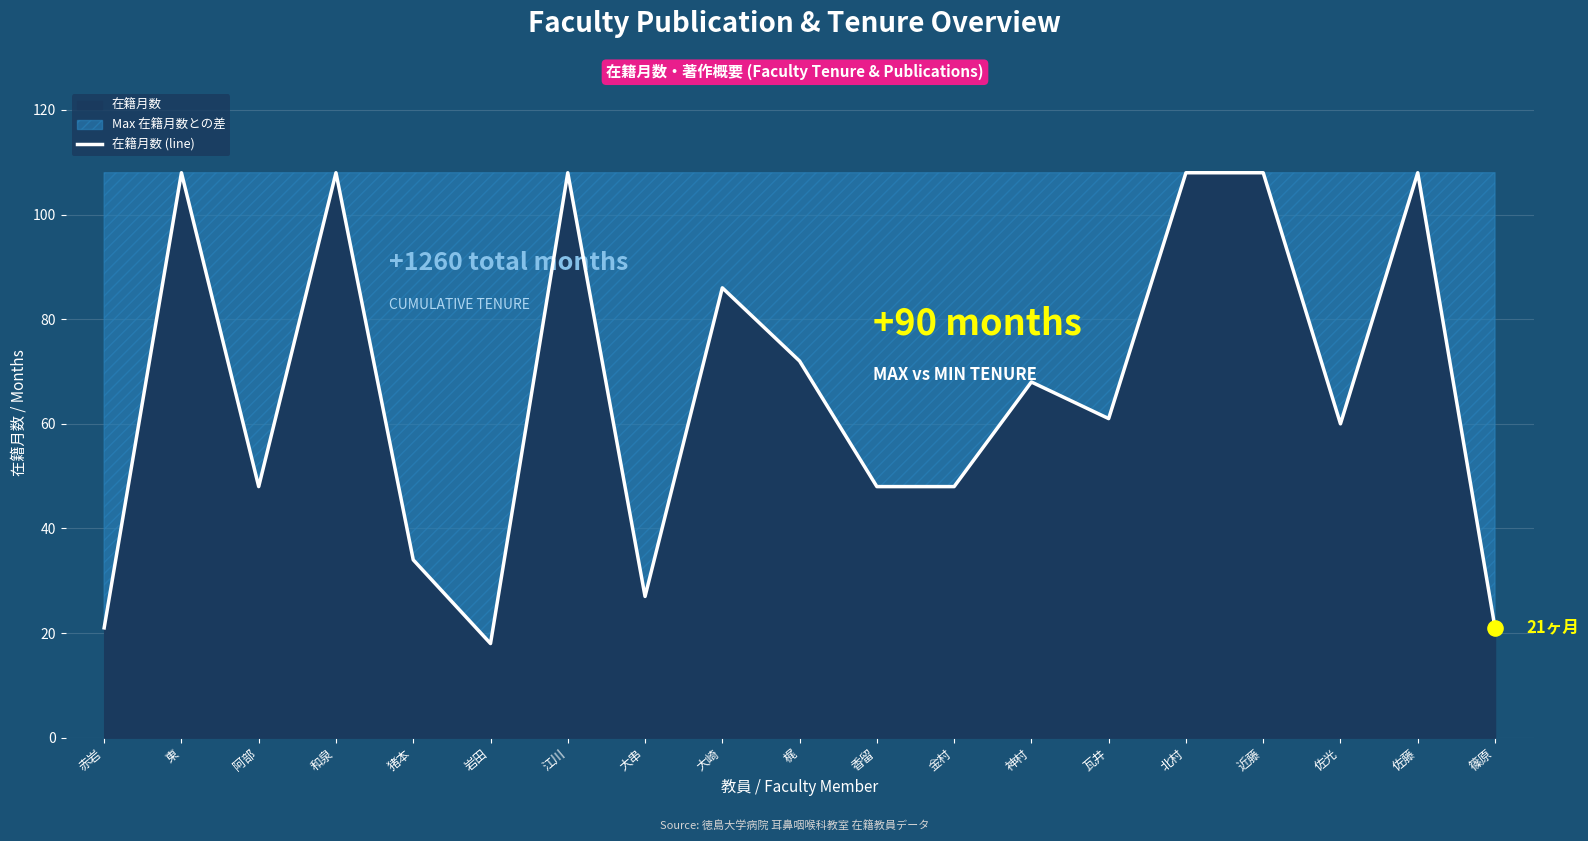

What is the change in value from 猪本 to 佐光?

+26